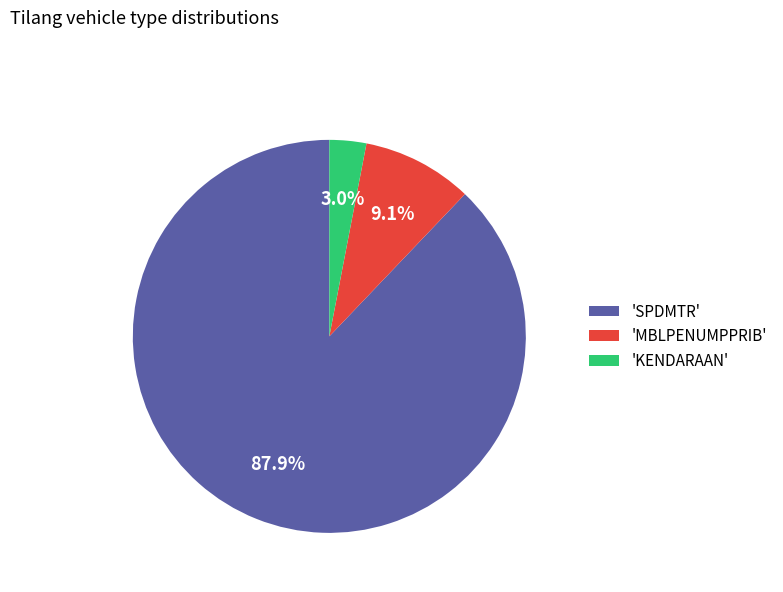

How many segments does this pie chart have?

3